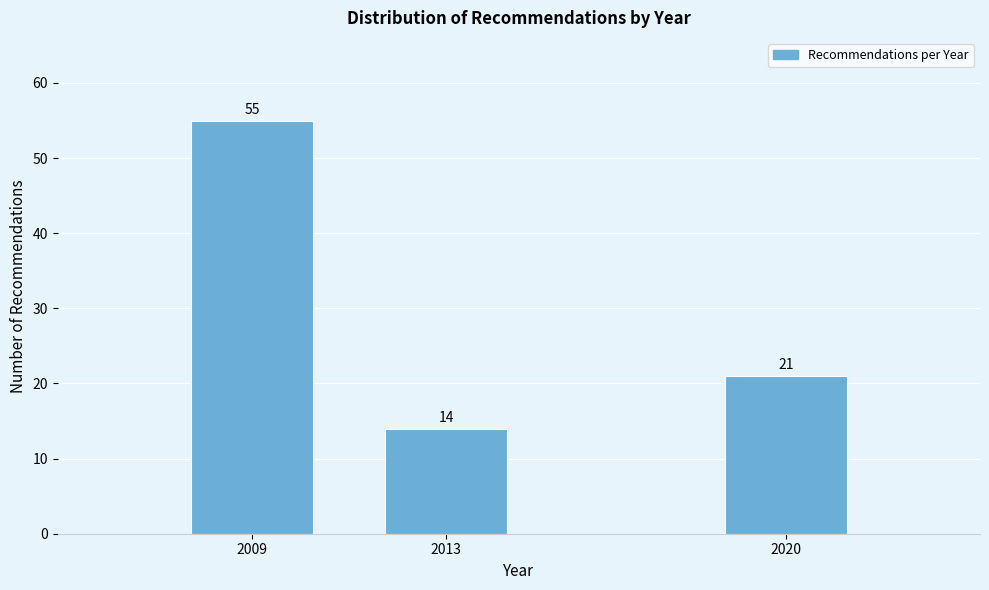

Reading left to right, what are all the values shown in this chart?

2009=55	2013=14	2020=21